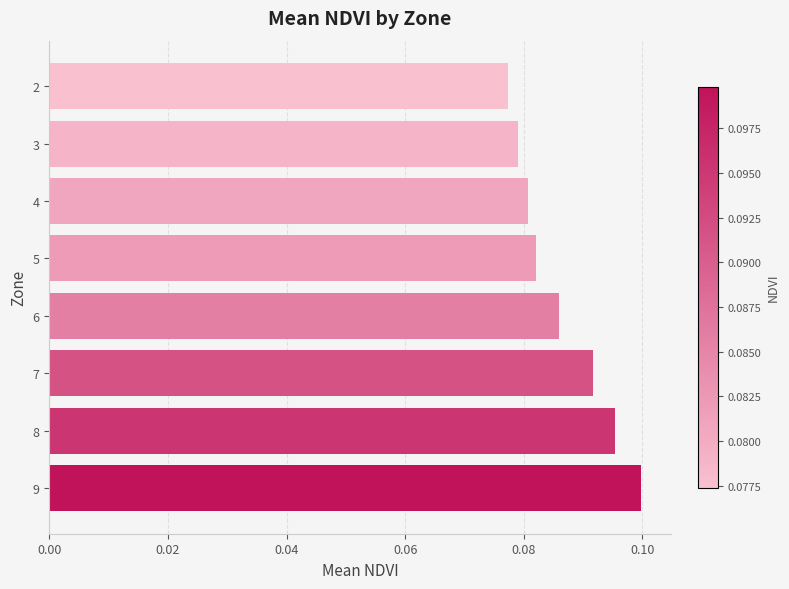

True or false: the data shows 0.2 at 8.

False